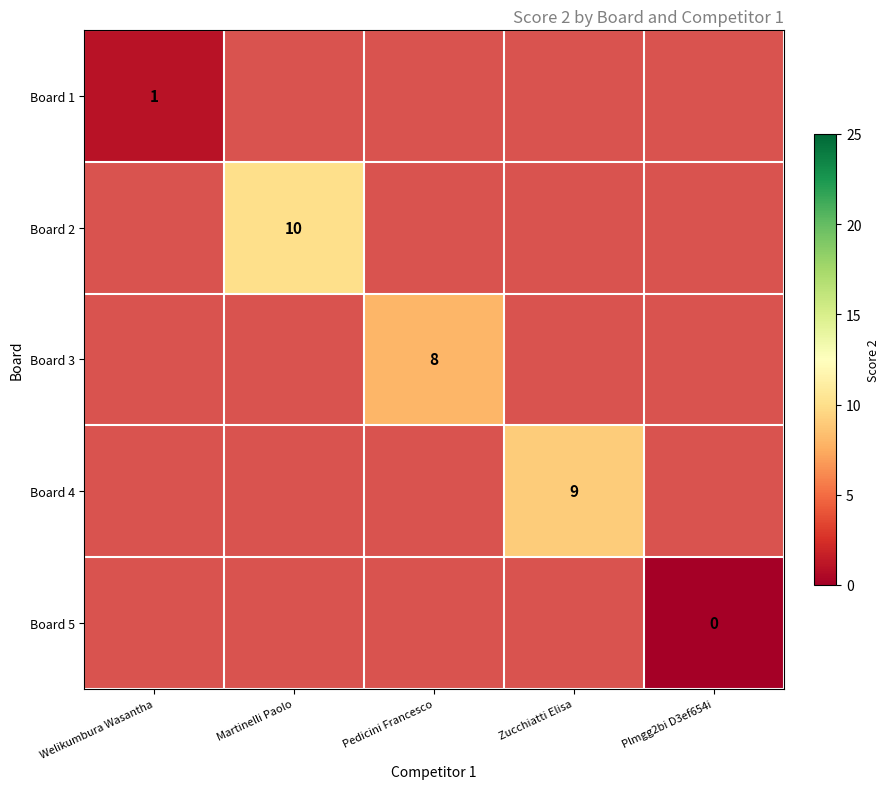

At how many categories does at least one series exceed 2?

3